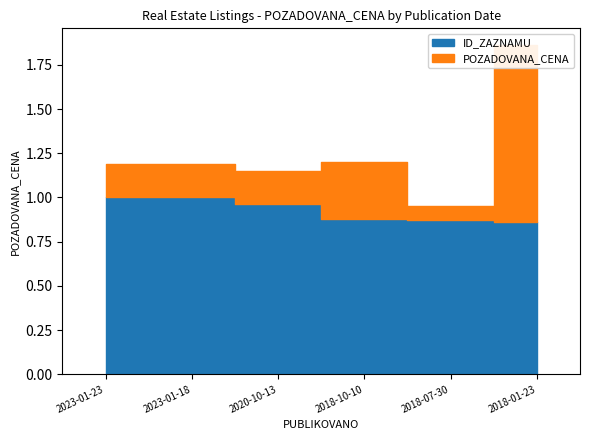

List the series in order of their peak value, highest first.

POZADOVANA_CENA, ID_ZAZNAMU